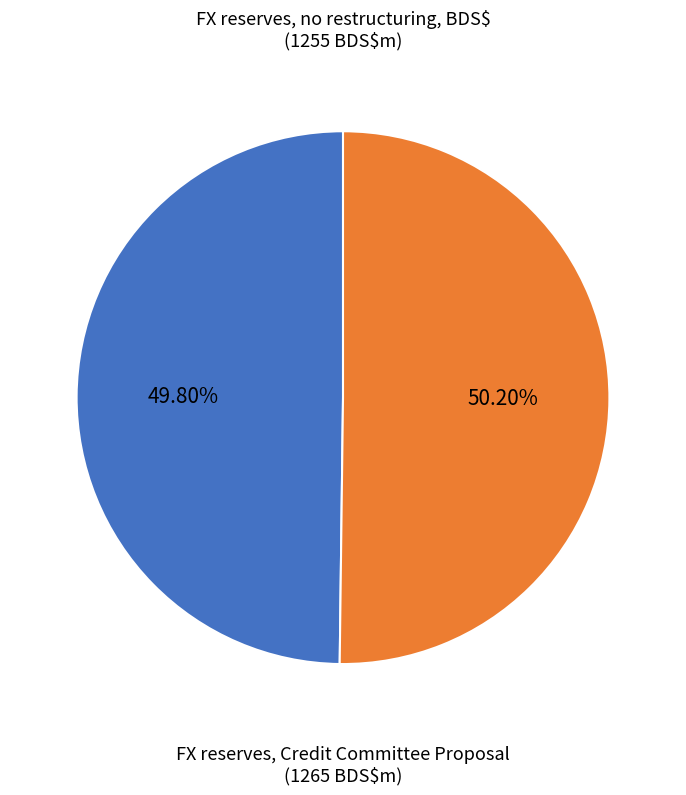

How many segments does this pie chart have?

2